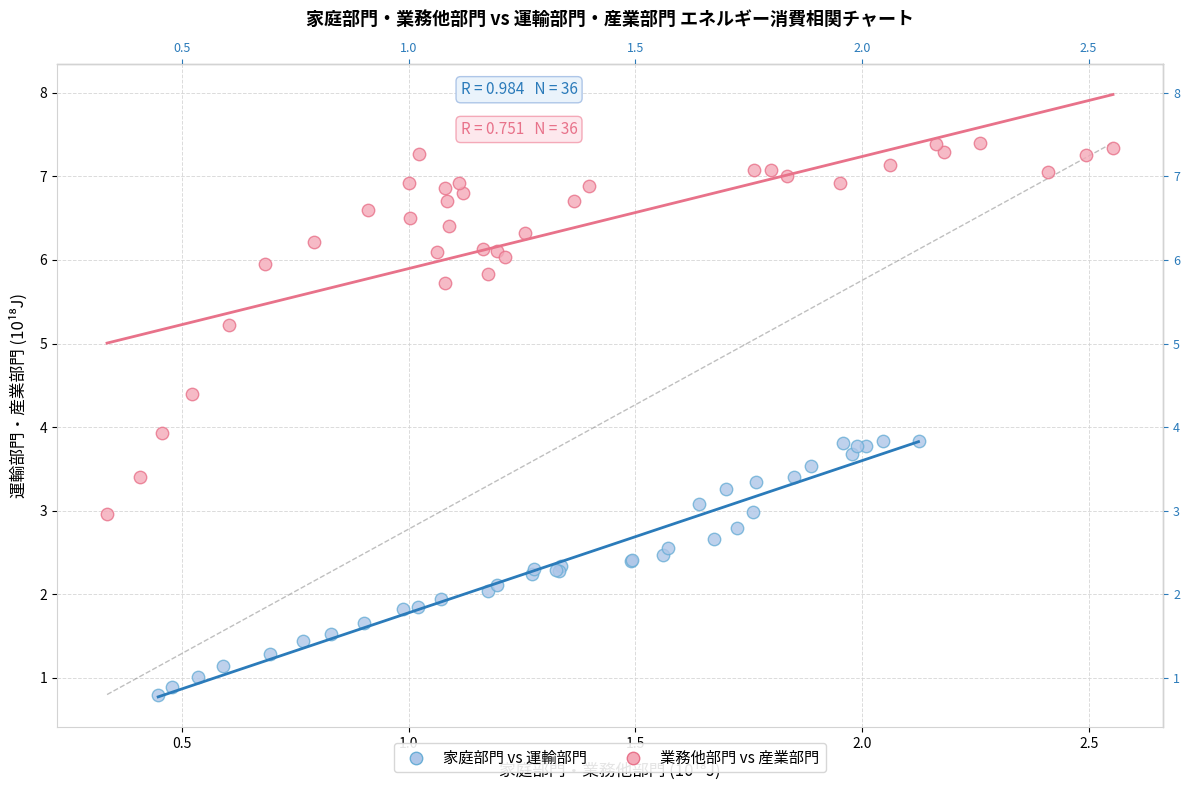

Which series has the widest spread of Y values?

業務他部門 vs 産業部門